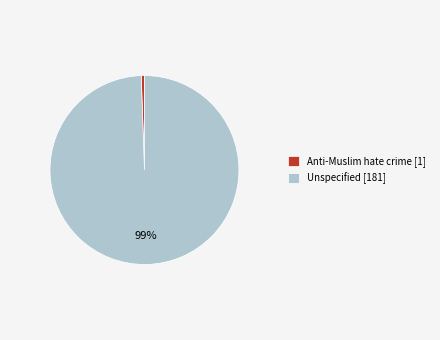

How many segments does this pie chart have?

2